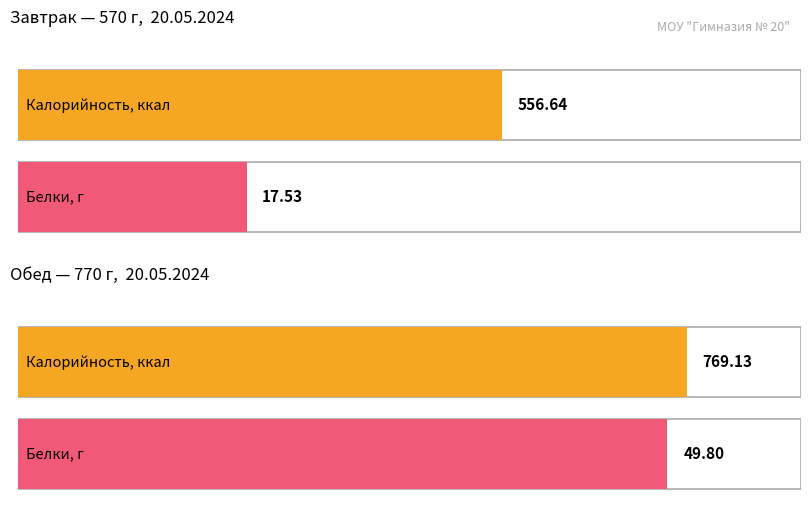

What is the average value of the Белки series?

33.7